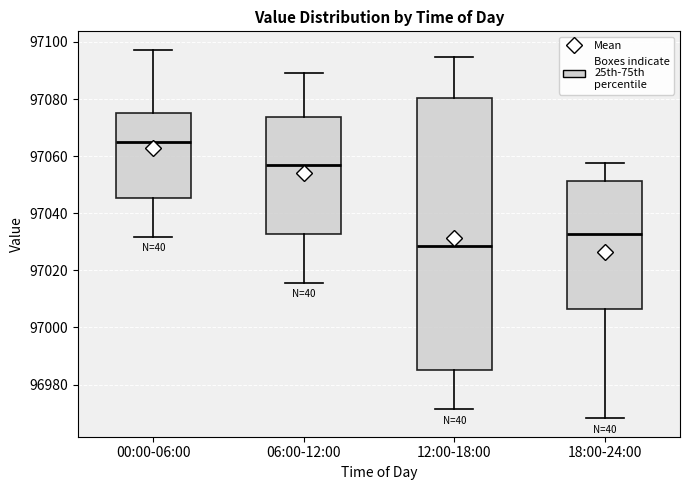

Reading left to right, read every box against the y-axis: the position of its median line, the range the box covers, and the ends of its whiskers. The values are not printed on the chart, so give them approximately, as read against the axis.

00:00-06:00: median 97064, box 97046 to 97076, whiskers 97032 to 97098
06:00-12:00: median 97058, box 97032 to 97074, whiskers 97016 to 97090
12:00-18:00: median 97028, box 96986 to 97080, whiskers 96972 to 97094
18:00-24:00: median 97032, box 97006 to 97052, whiskers 96968 to 97058